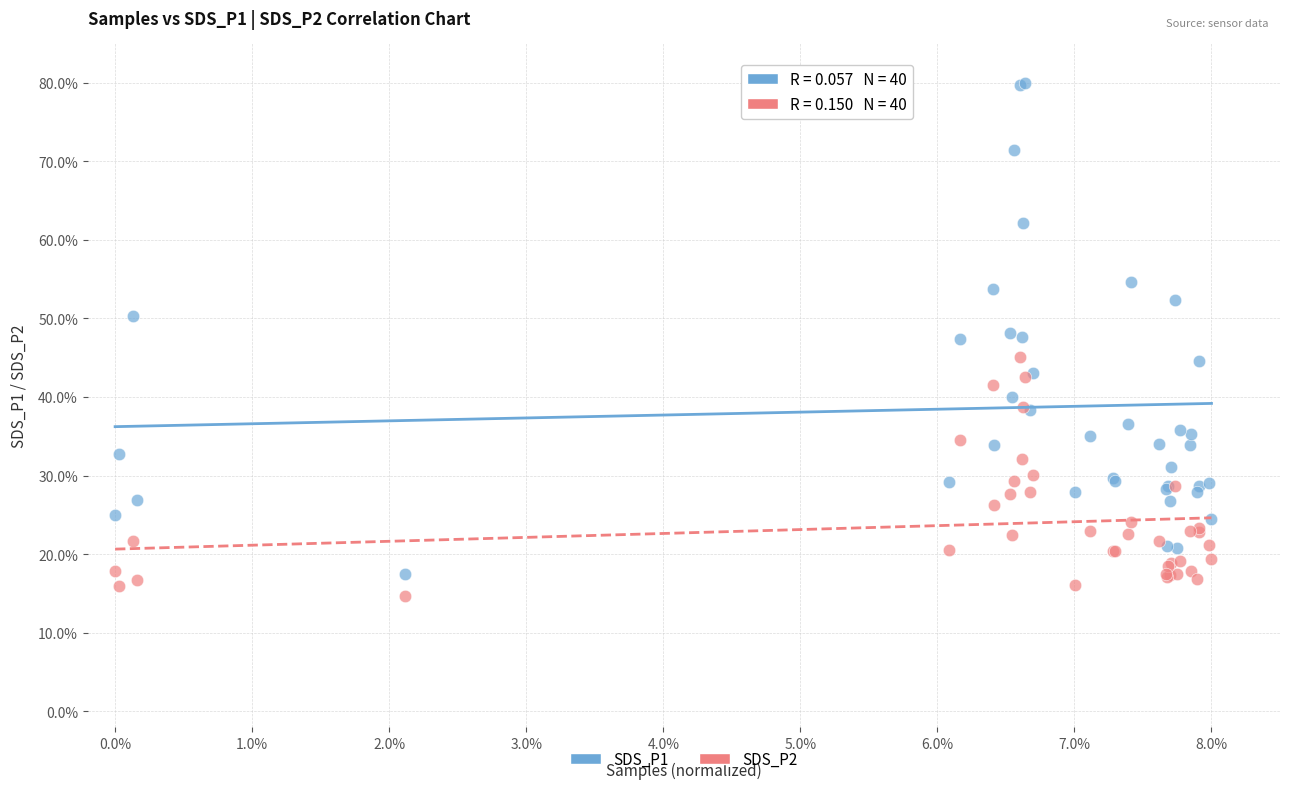

Which series has the widest spread of Y values?

SDS_P1